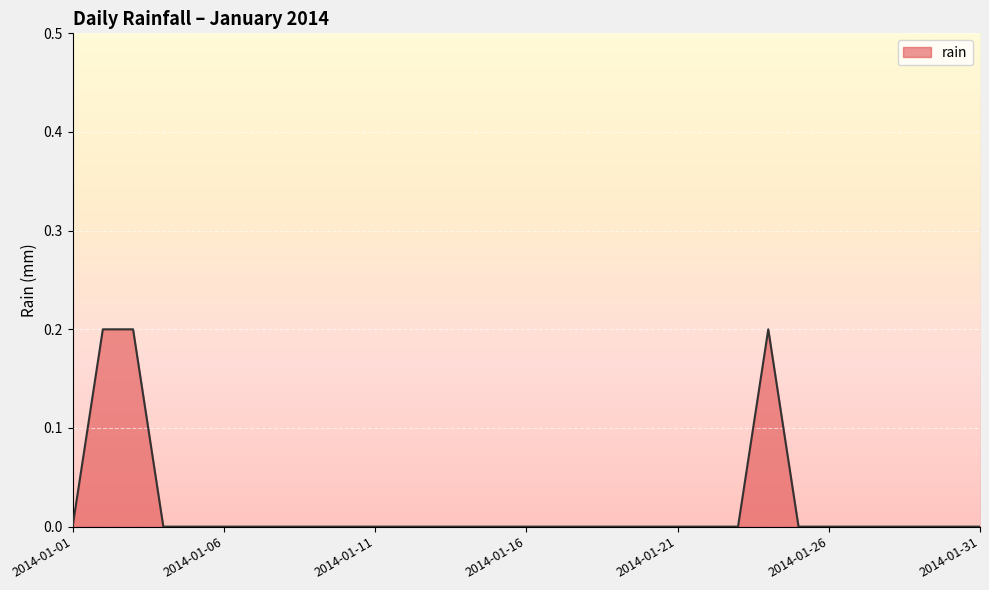

At which label is the value closest to 0?

2014-01-01